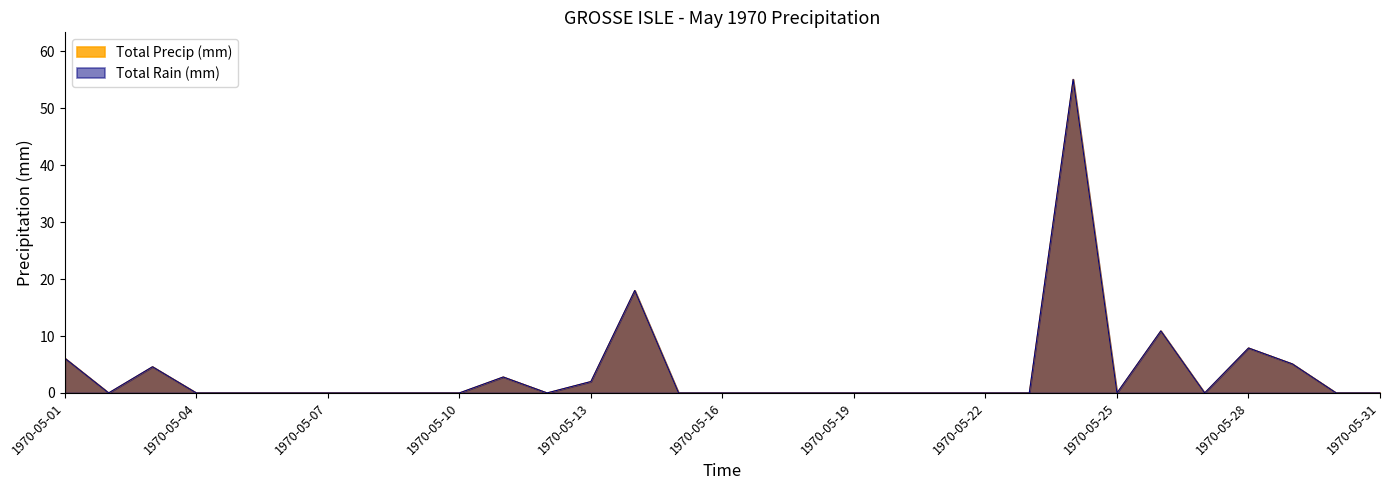

True or false: Total Rain (mm) has a value of 27.1 at 1970-05-16.

False